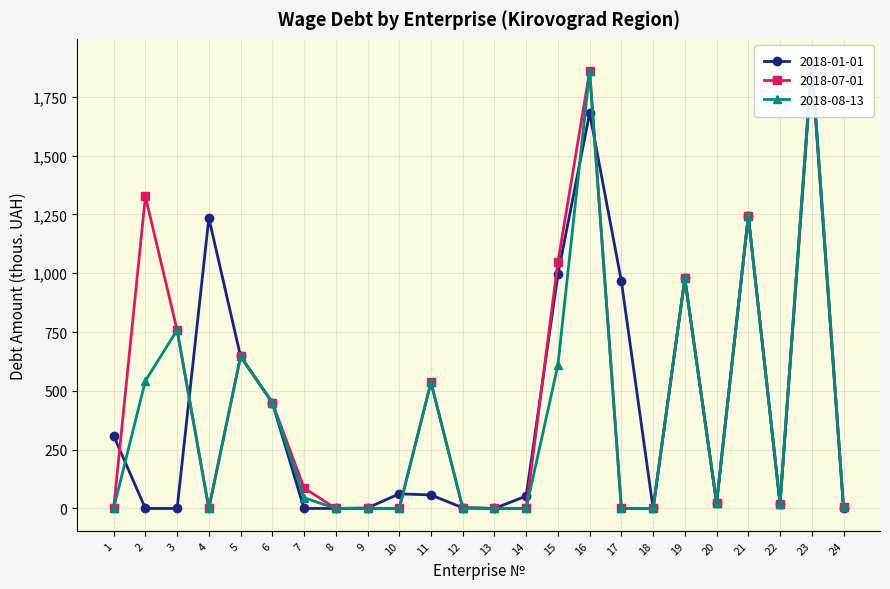

What is the difference between the 2018-01-01 values at 1 and 20?

286.0